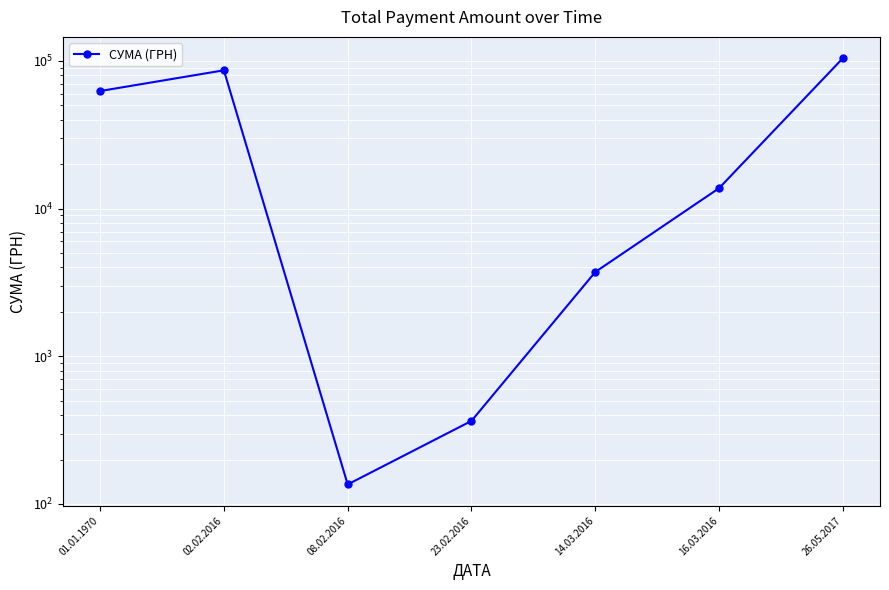

Rank the categories by value from highest to lowest.

26.05.2017, 02.02.2016, 01.01.1970, 16.03.2016, 14.03.2016, 23.02.2016, 08.02.2016